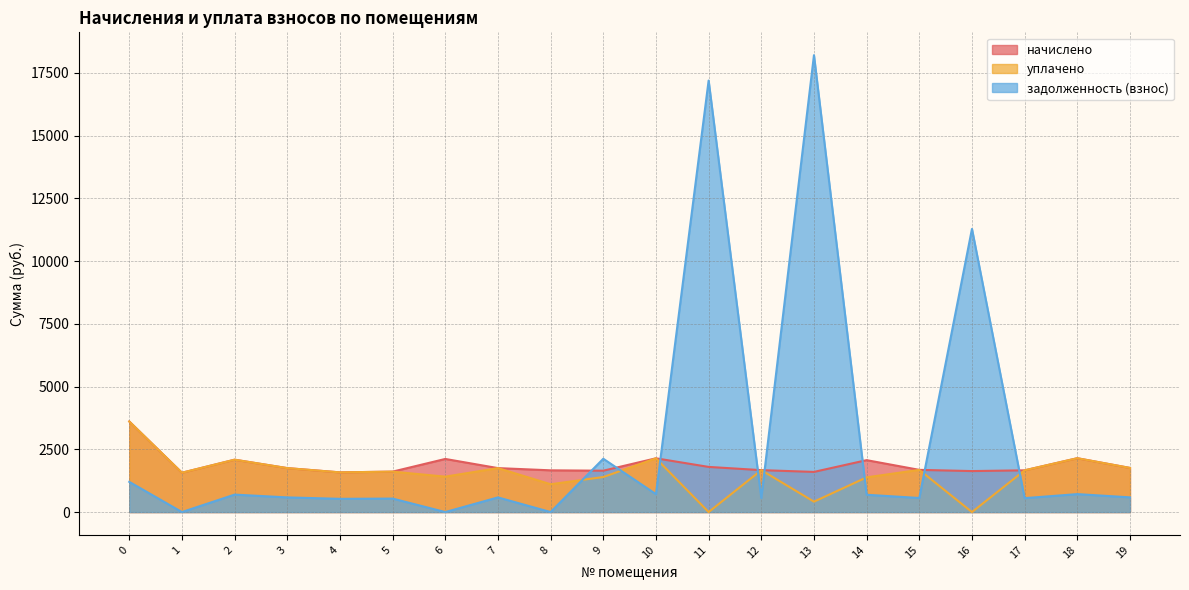

Which series ends up on top after the final intersection of уплачено and задолженность (взнос)?

уплачено